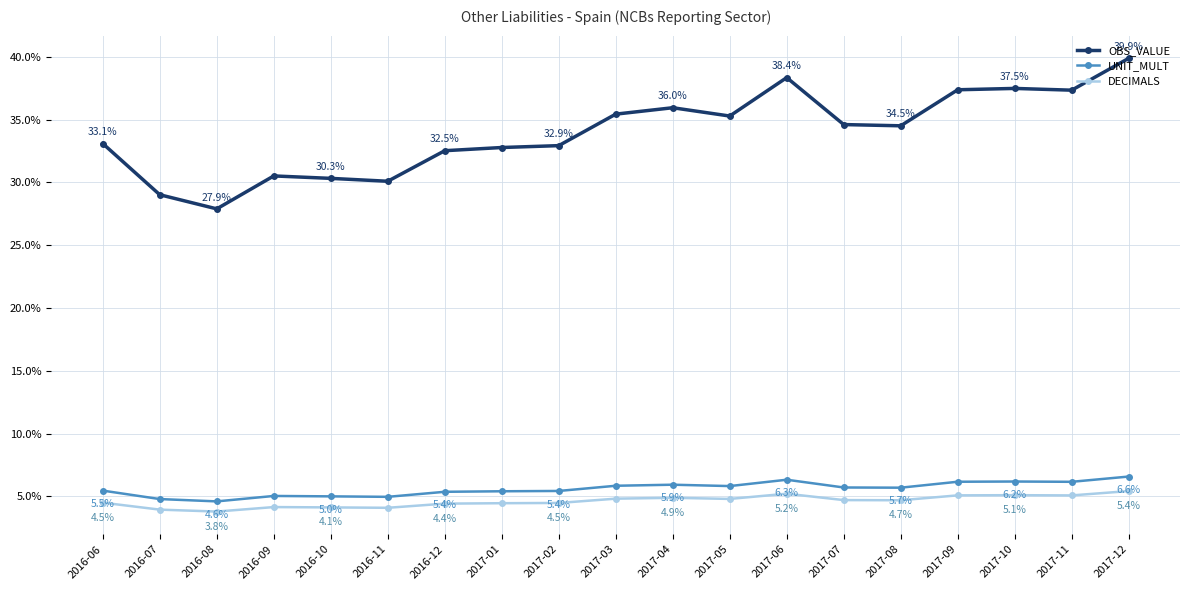

At which category does the chart reach its minimum across all series?

2016-08